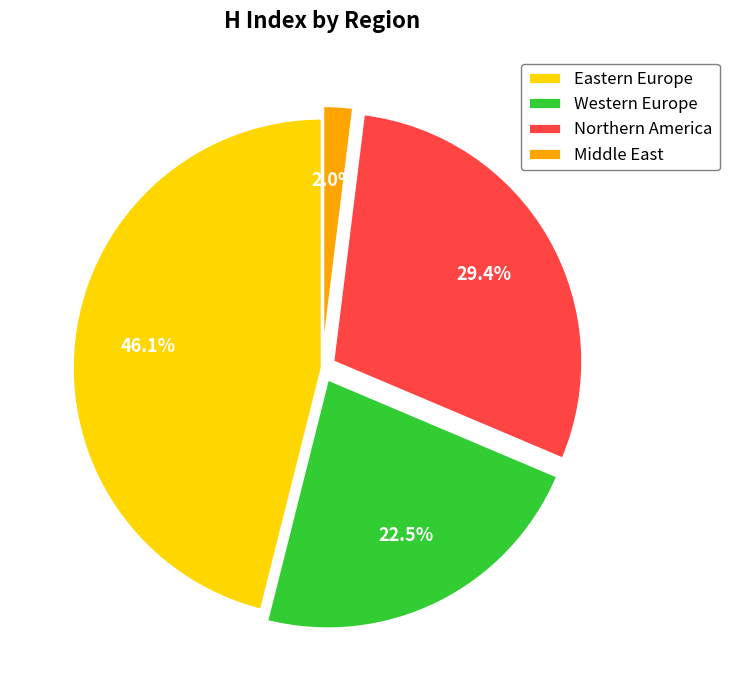

Is there any slice that represents more than half of the pie?

No